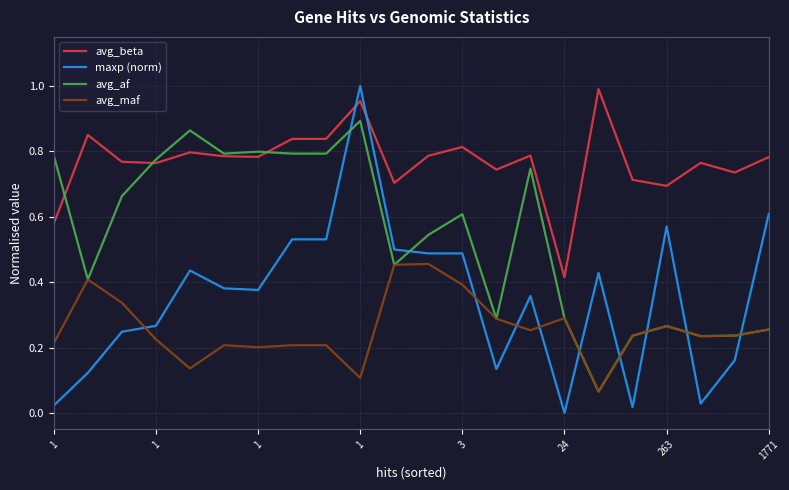

How many positive values does the maxp (norm) series have?

21